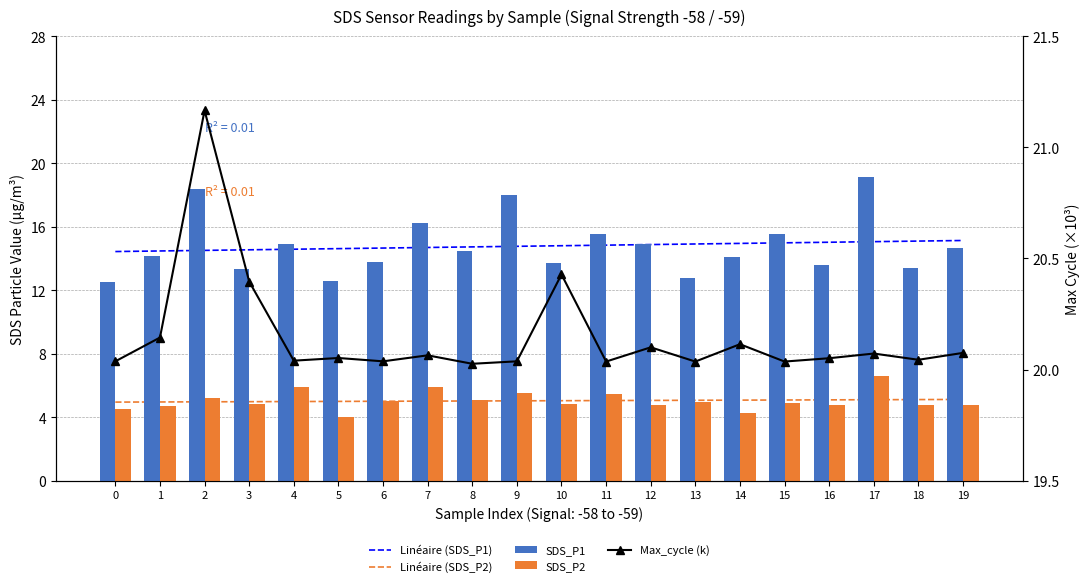

Between 18 and 13, which is larger?

18